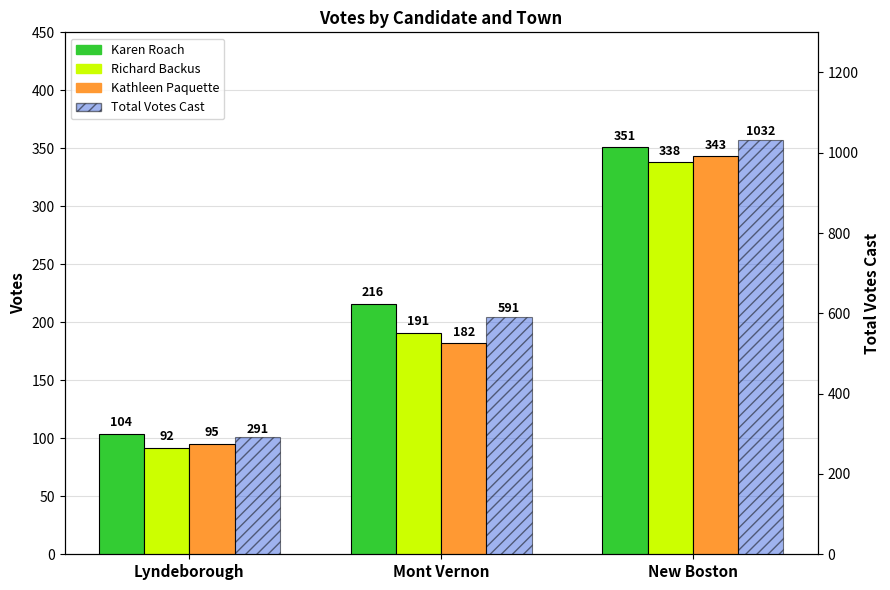

Between Lyndeborough and Mont Vernon, which series saw the biggest shift?

Total Votes Cast